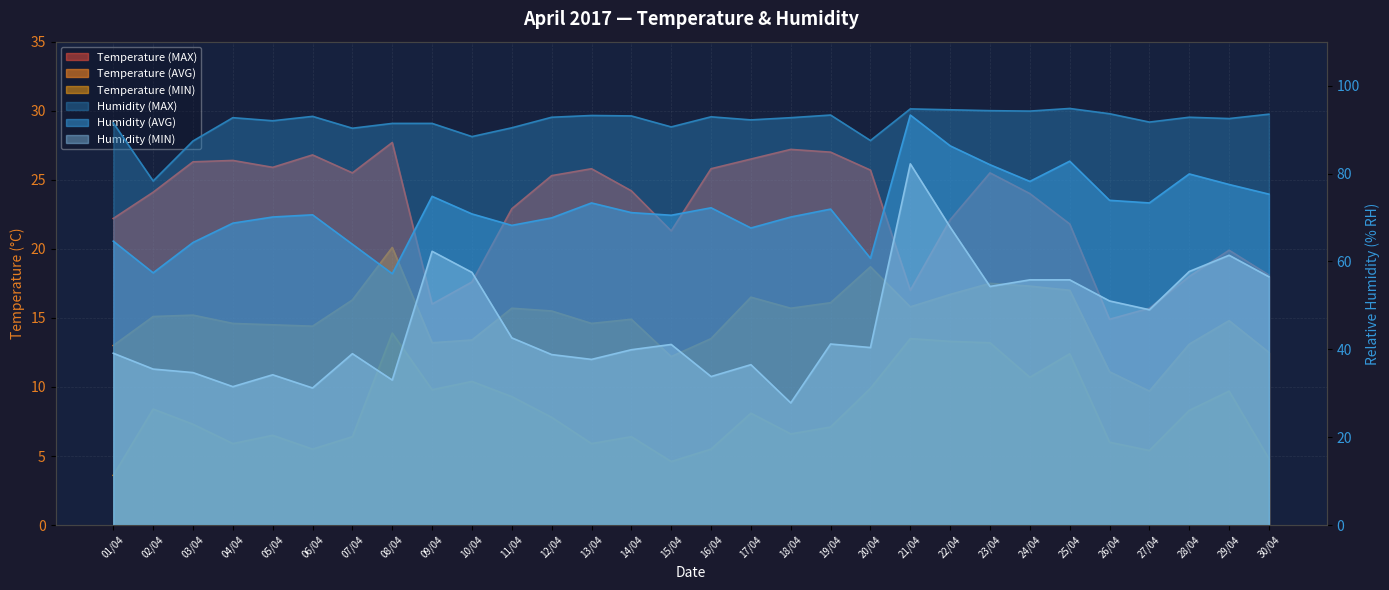

Which series has the largest total across all categories?

Humidity (MAX)